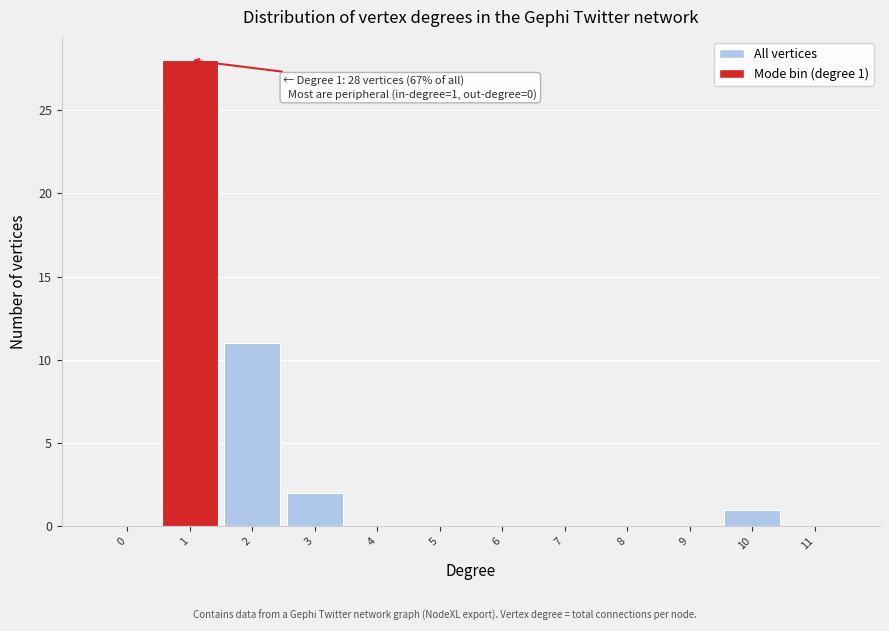

Reading left to right, extract all data points from this chart.

0=0	1=28	2=11	3=2	4=0	5=0	6=0	7=0	8=0	9=0	10=1	11=0